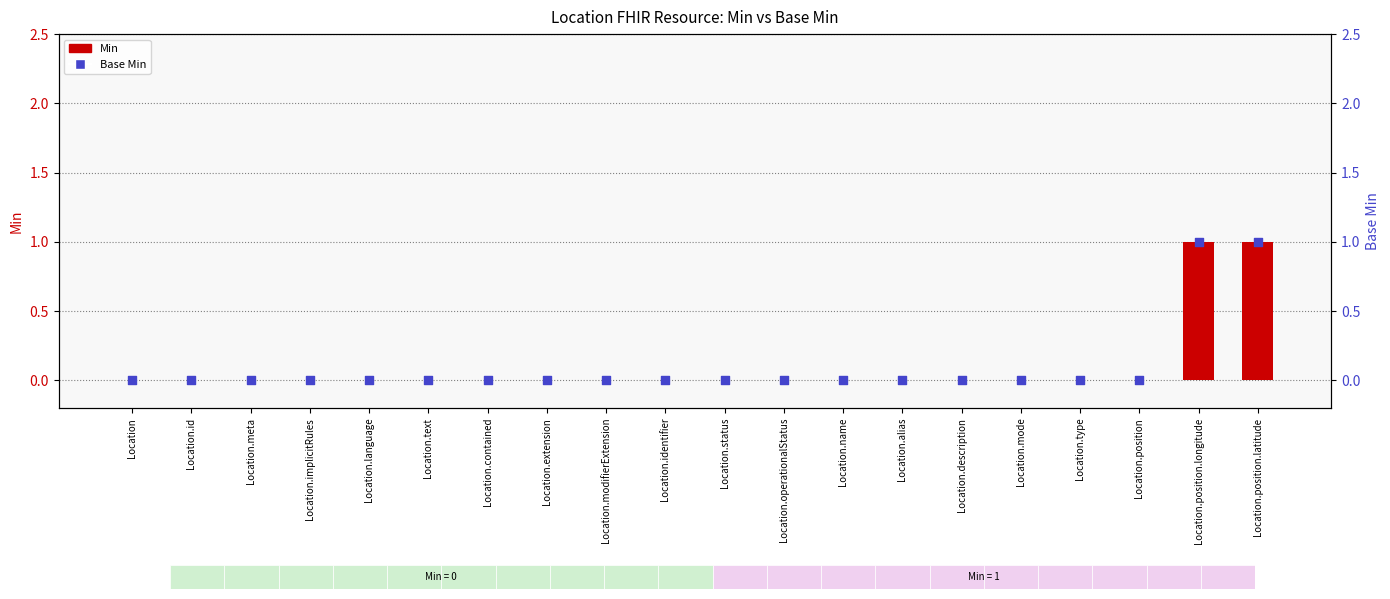

At how many categories does at least one series exceed 0?

2